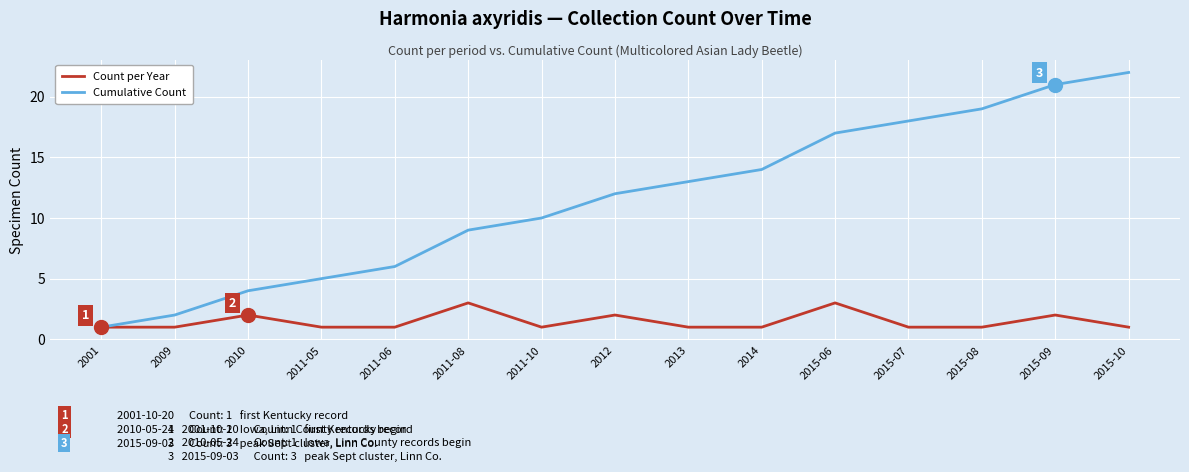

List the labels in order of Cumulative Count value, smallest first.

2001, 2009, 2010, 2011-05, 2011-06, 2011-08, 2011-10, 2012, 2013, 2014, 2015-06, 2015-07, 2015-08, 2015-09, 2015-10